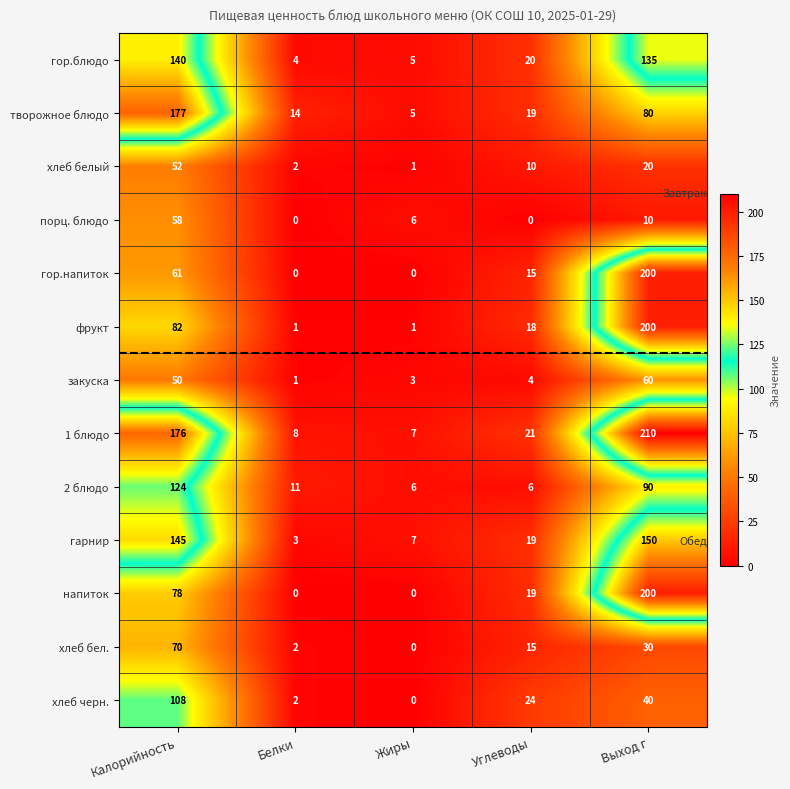

How many data points does each series have?

5